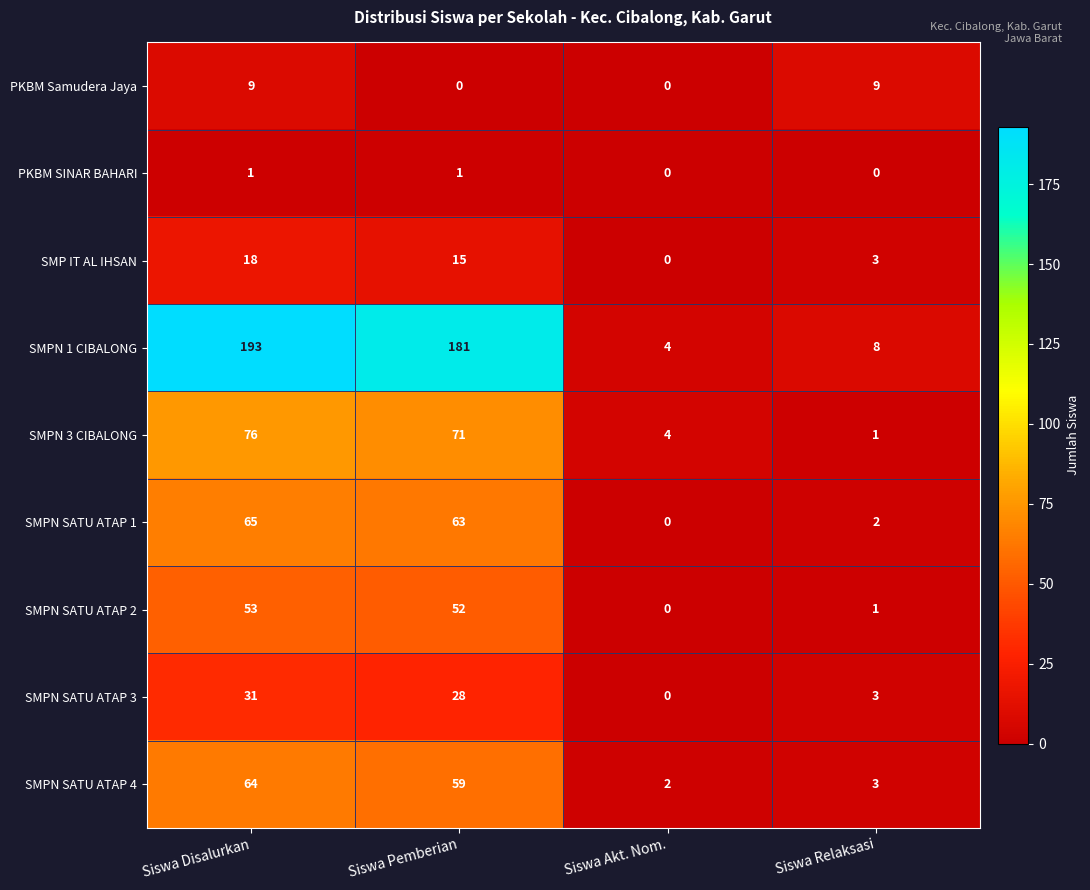

Where does the SMP IT AL IHSAN series first go above 15?

Siswa Disalurkan